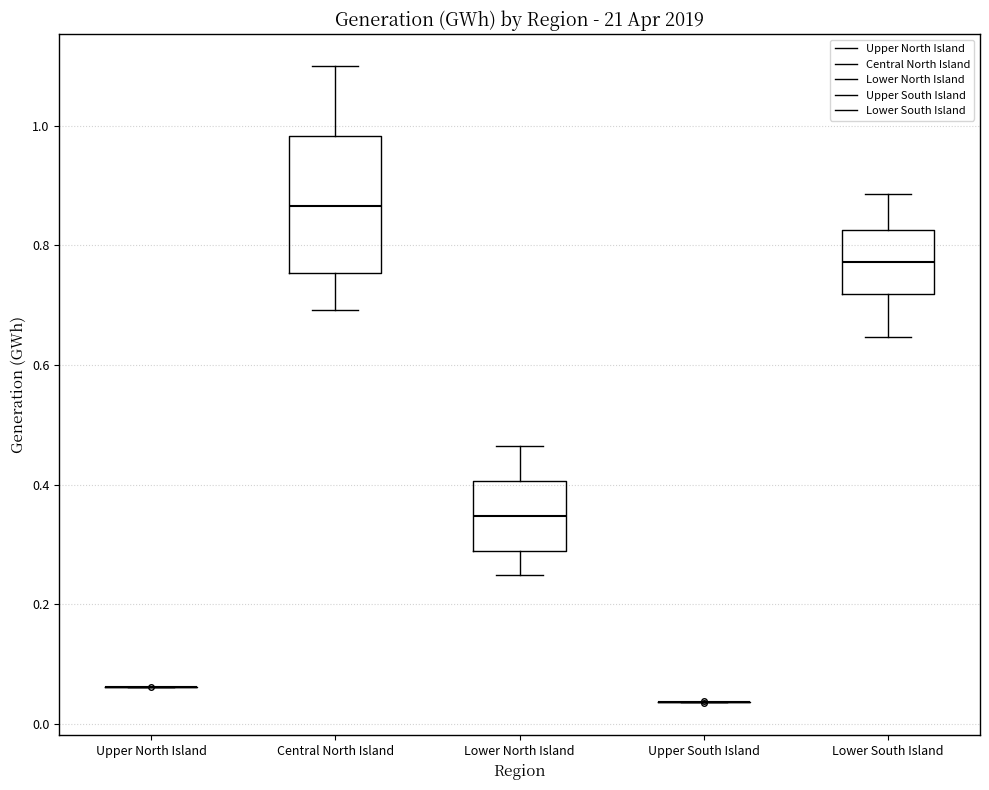

Where is the upper edge of the box for Lower North Island on the y-axis? The values are not printed on the chart, so give them approximately, as read against the axis.

0.40